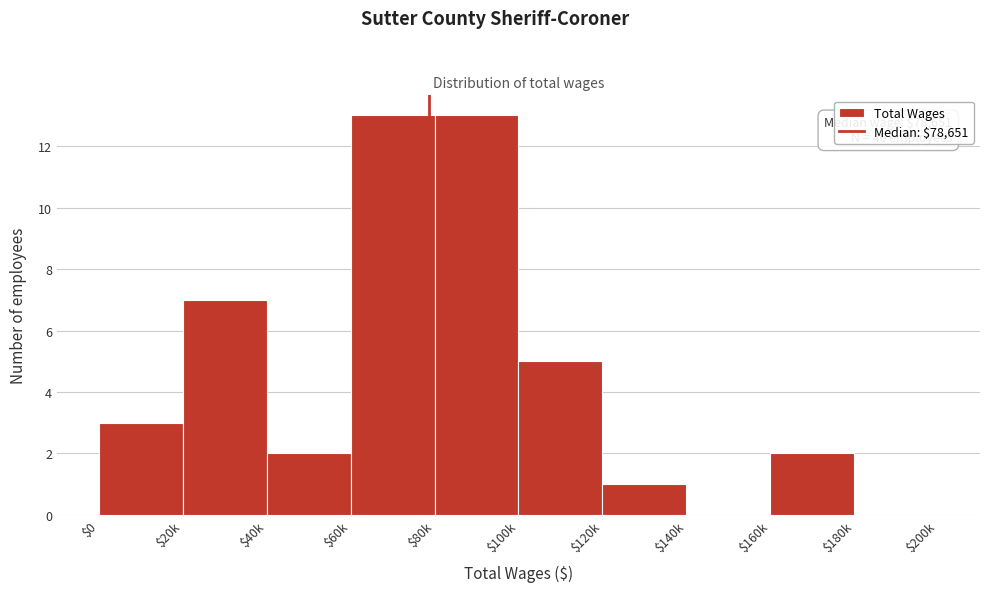

True or false: the data shows 0 at $140k.

True